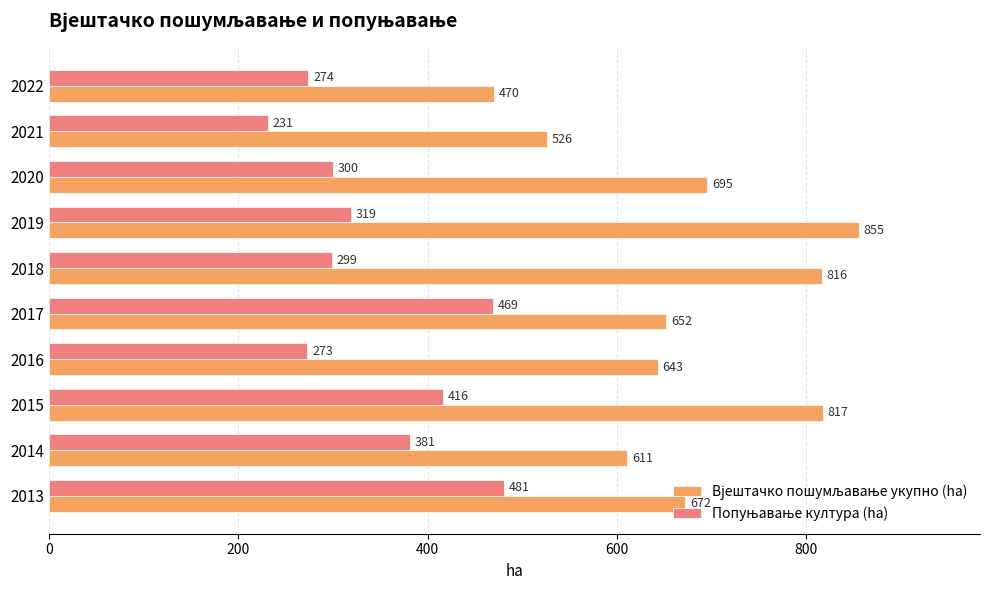

What is the spread (max minus min) of values at 2013?

191